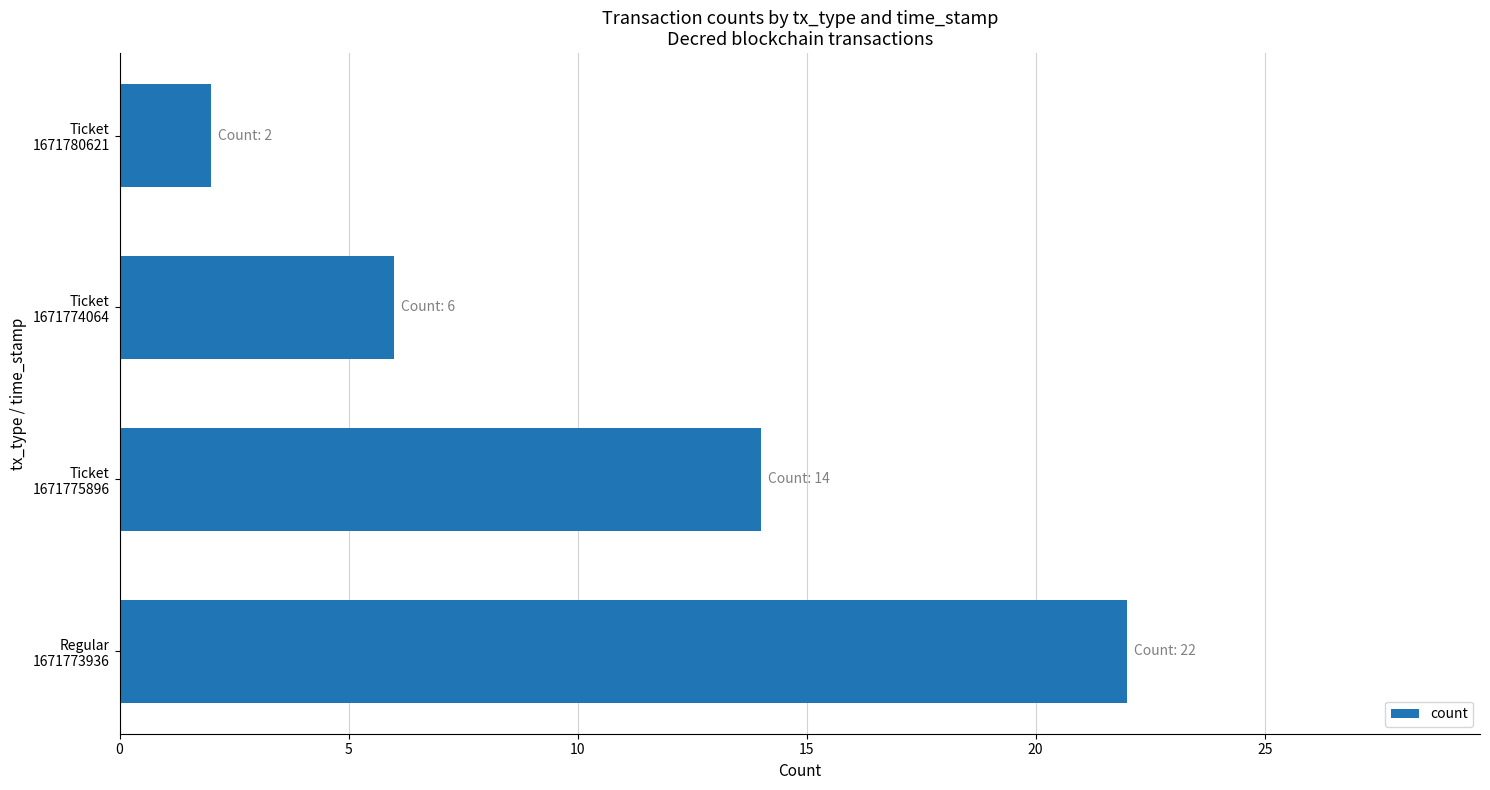

What is the average value?

11